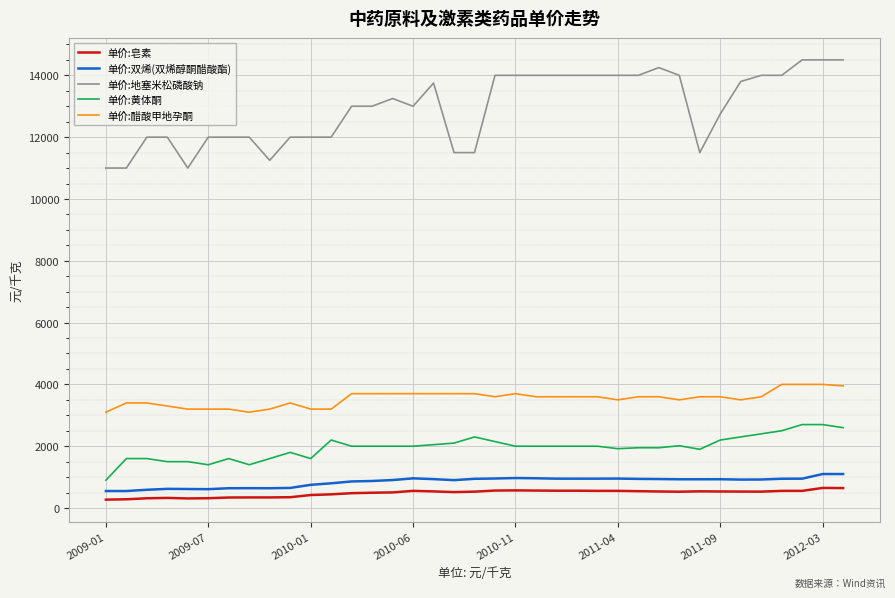

True or false: 单价:地塞米松磷酸钠 and 单价:黄体酮 cross at least once.

False